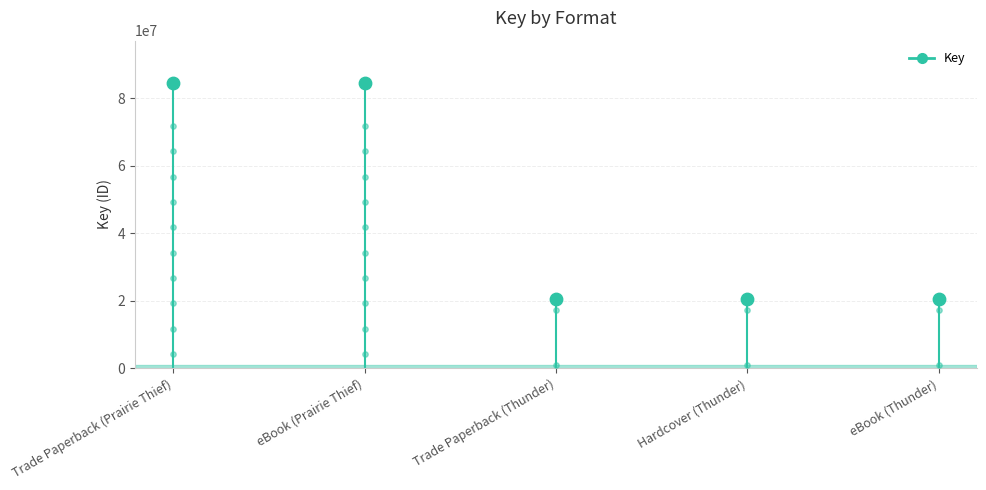

Approximately how many times larger is the value at eBook (Prairie Thief) compared to Hardcover (Thunder)?

4.1